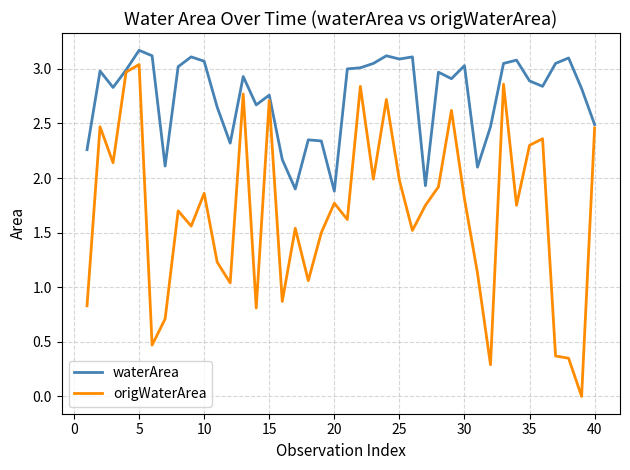

Which series has the largest range (max minus min)?

origWaterArea